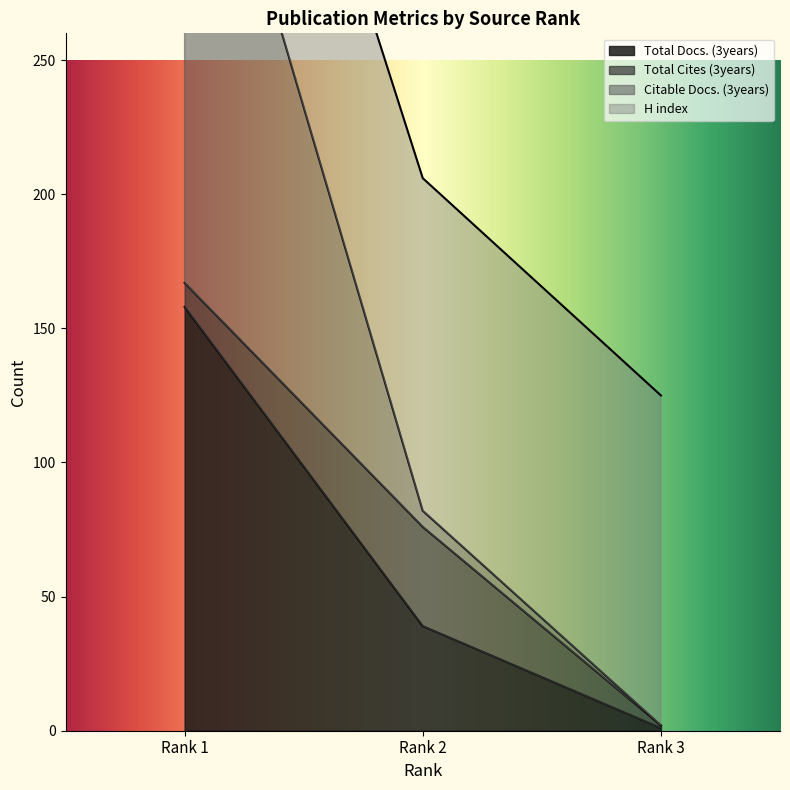

The value of Total Docs. (3years) at Rank 2 is 24. True or false?

False